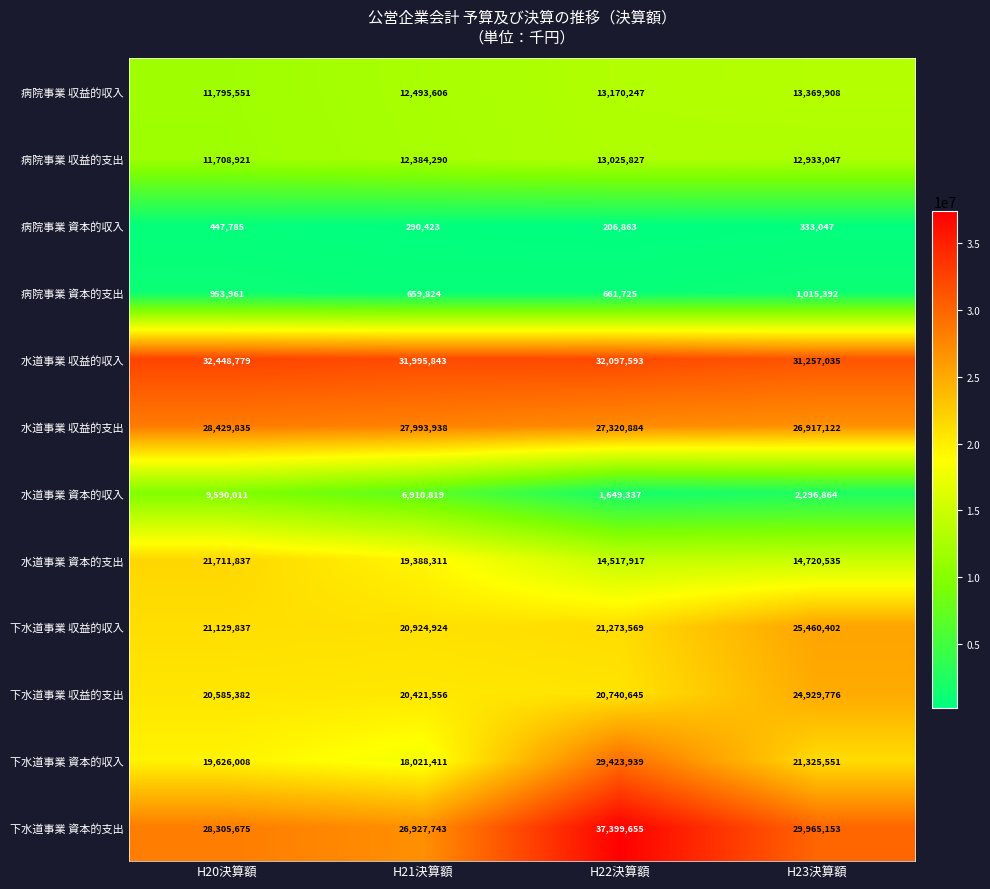

What is the difference between the maximum and minimum values in the 水道事業 収益的支出 series?

1512713